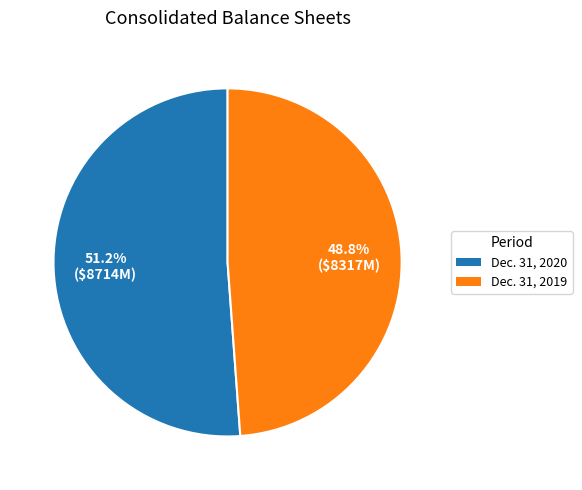

Does any single category account for the majority?

Yes